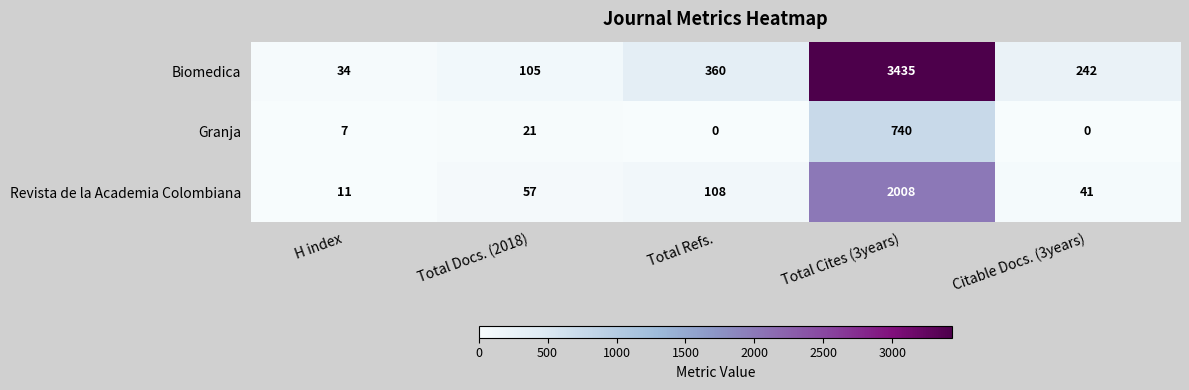

How many categories are shown in the chart?

5